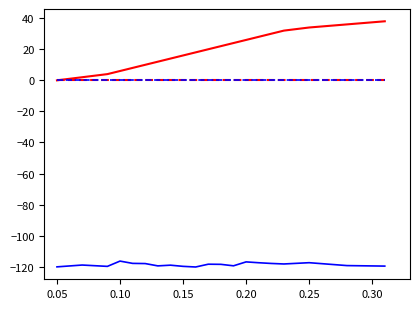

Is this an area chart (filled region under the line)?

No